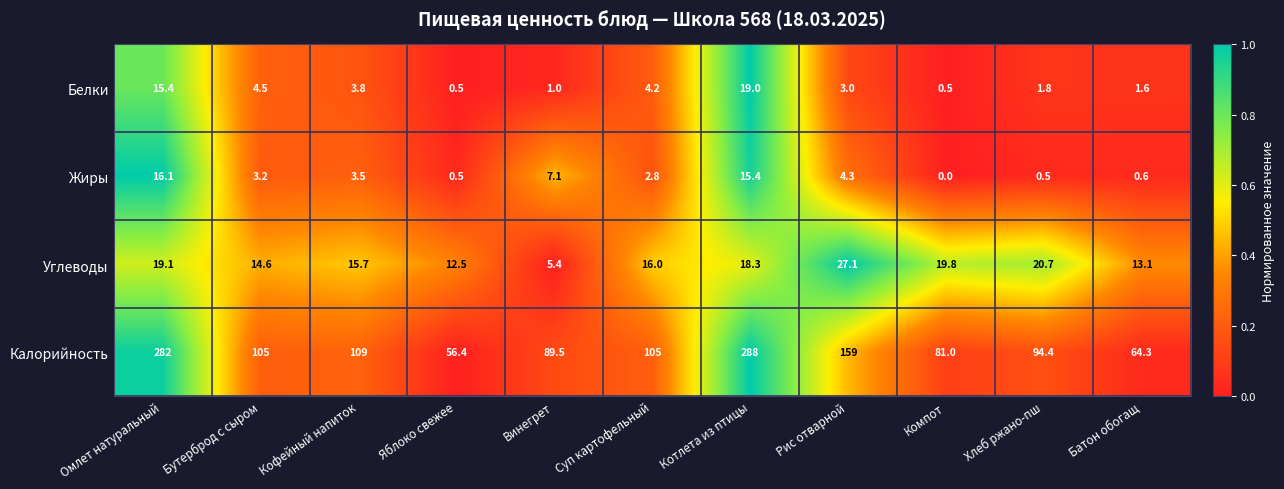

The value of Углеводы at Бутерброд с сыром is 14.6. True or false?

True